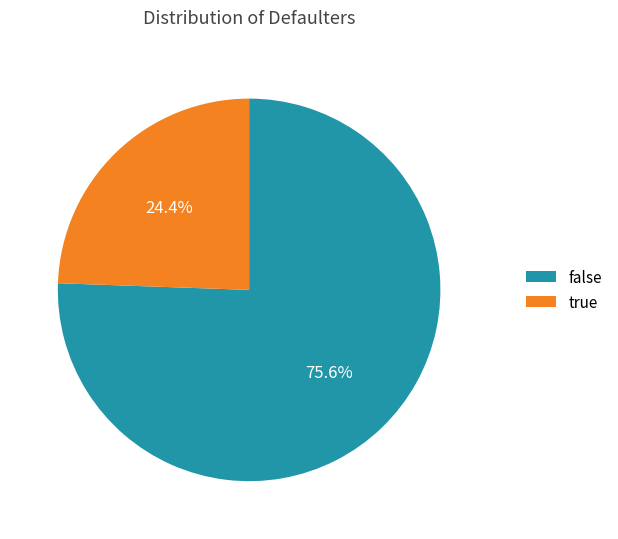

How many segments does this pie chart have?

2